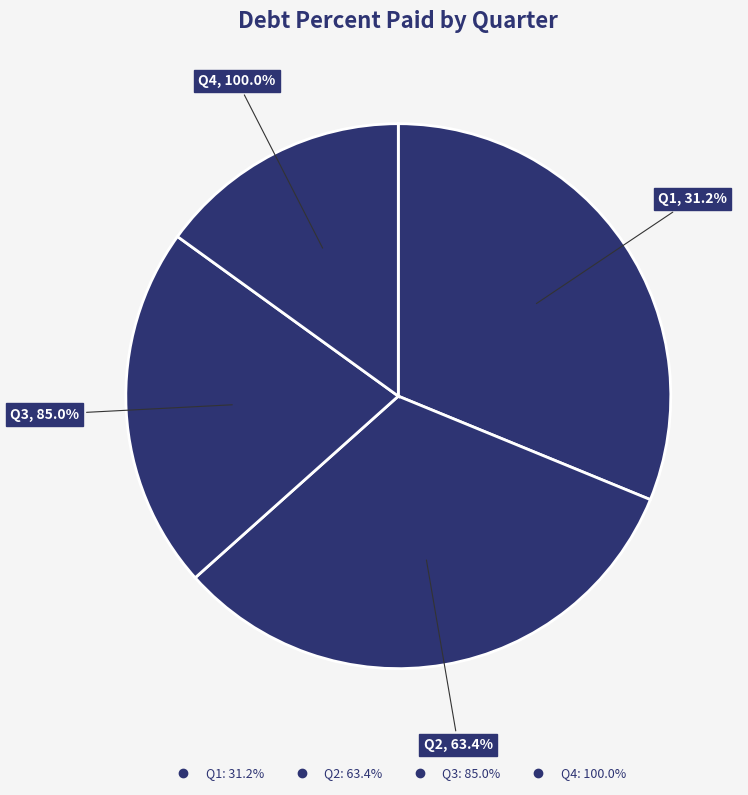

How much of the chart is everything except Q1?

88.8%